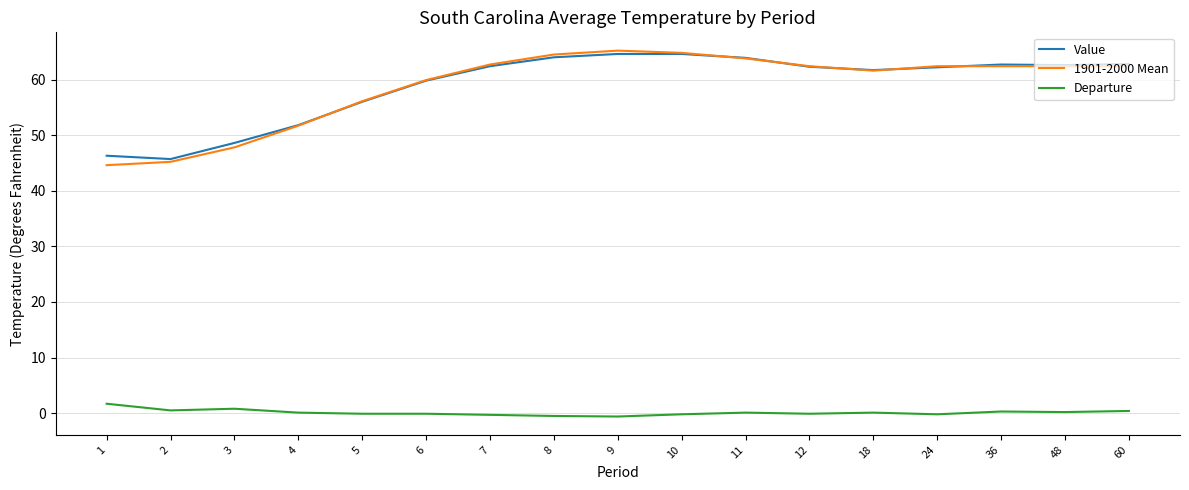

What is the highest value of the Departure series?

1.7